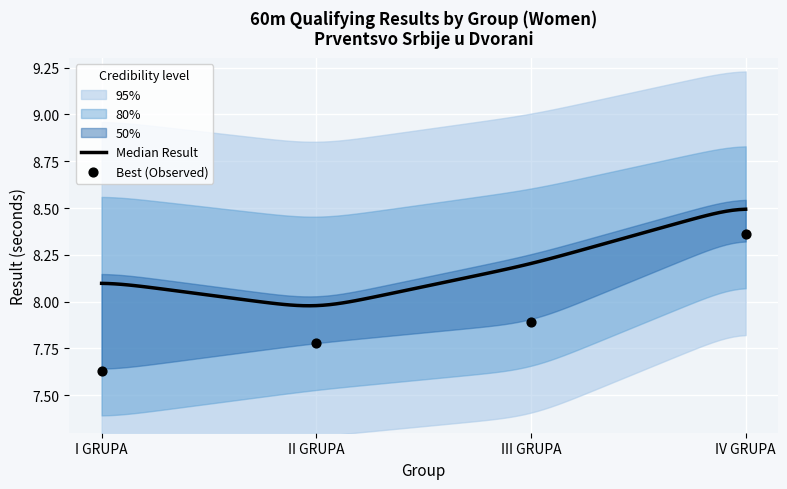

Which series has the largest Y range (max minus min)?

Best Result